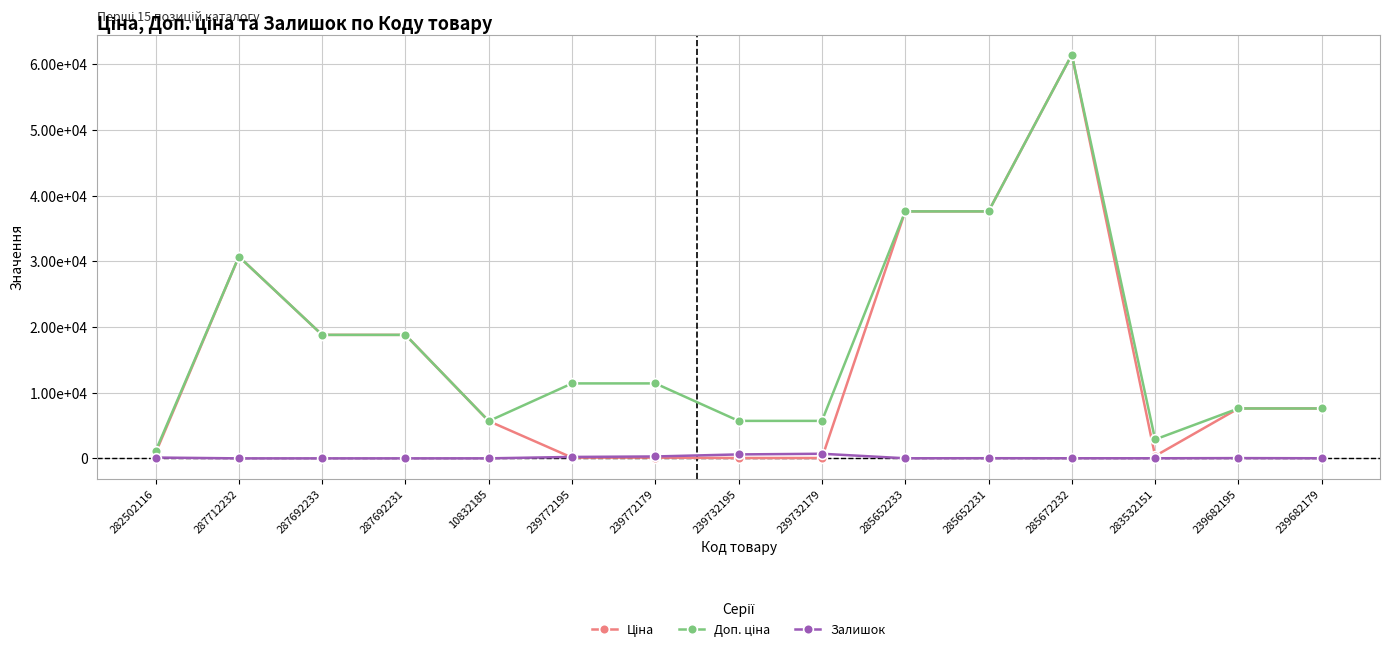

Reading right to left, extract all data points from this chart.

Ціна: 7596.5	7596.5	359.9	61434.3	37593.6	37593.6	57.0	57.0	114.1	114.1	5673.8	18796.8	18796.8	30717.1	818.5
Доп. ціна: 7596.5	7596.5	2878.8	61434.3	37593.6	37593.6	5705.0	5705.0	11410.0	11410.0	5673.8	18796.8	18796.8	30717.1	1109.2
Залишок: 17.0	39.0	15.0	16.0	23.0	13.0	702.0	601.0	290.0	218.0	4.0	0.0	0.0	0.0	125.0